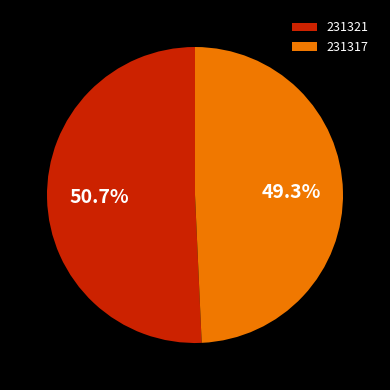

To the nearest percent, what is the difference between the largest and smallest slice percentages?

1%